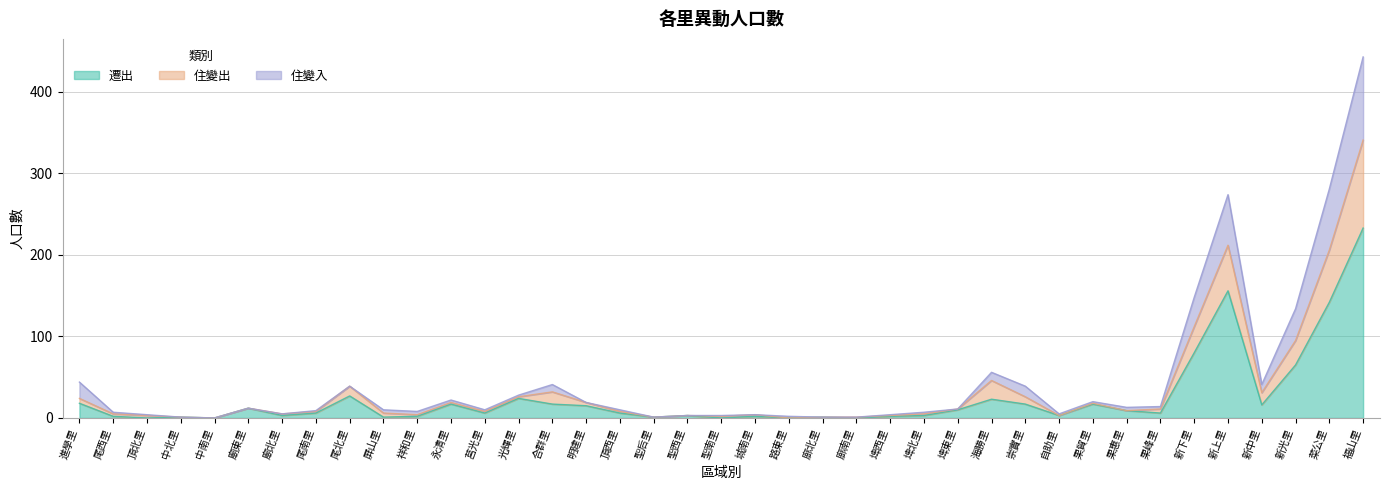

The 遷出 series shows 30 at 崇實里. True or false?

False